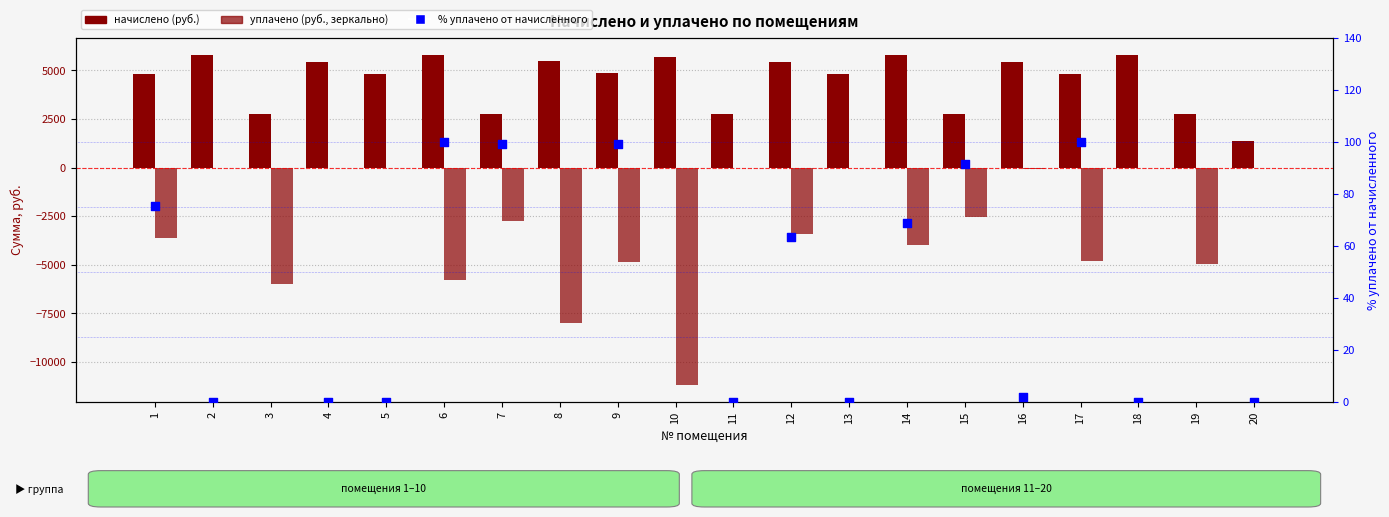

Which series has the largest total across all categories?

Начислено